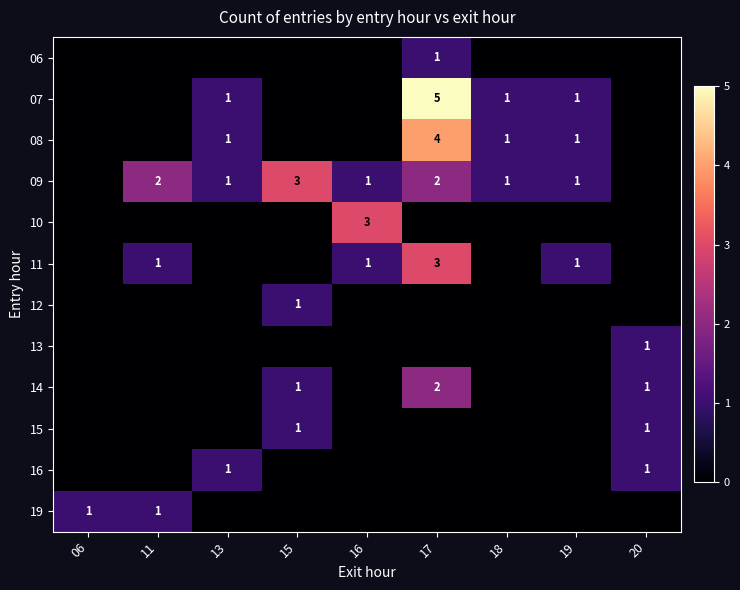

What is the difference between the 08 values at 17 and 18?

3